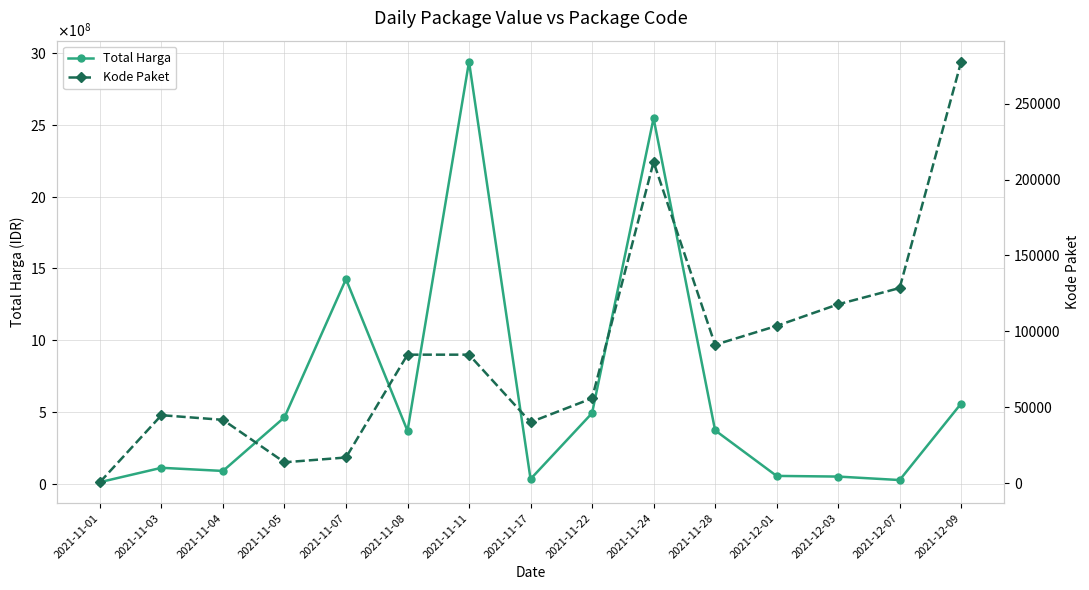

Which category has the highest value in the Kode Paket series?

2021-12-09